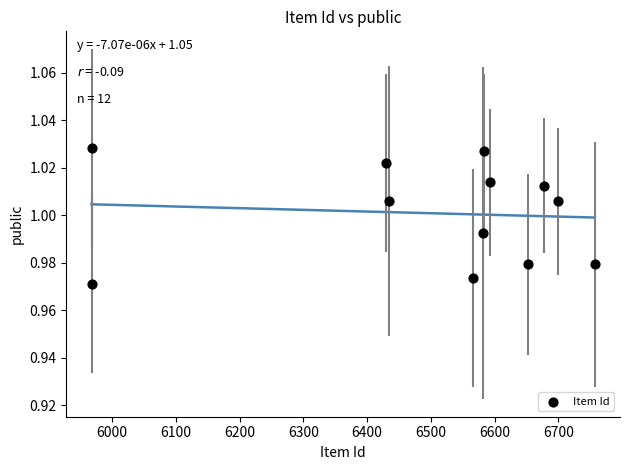

What is the average X value?

6492.5